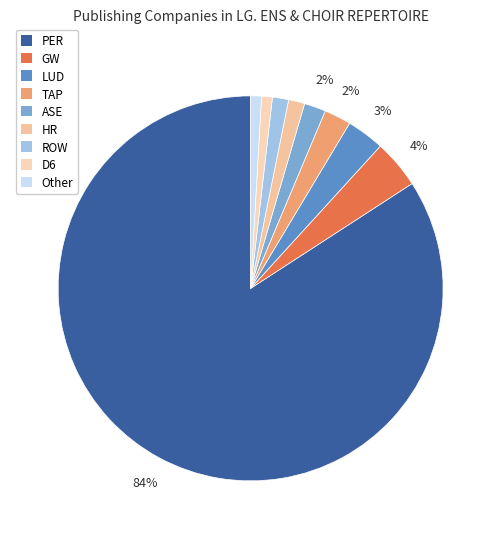

Which slice is the smallest?

D6